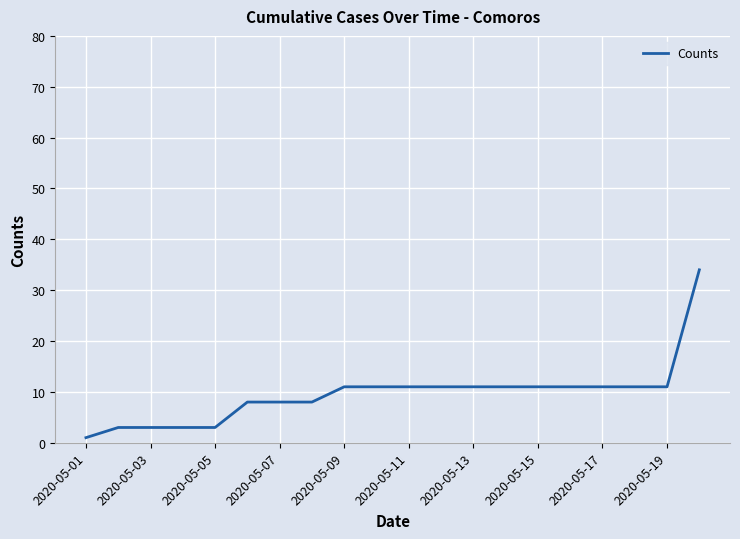

What is the maximum value shown in the chart?

34